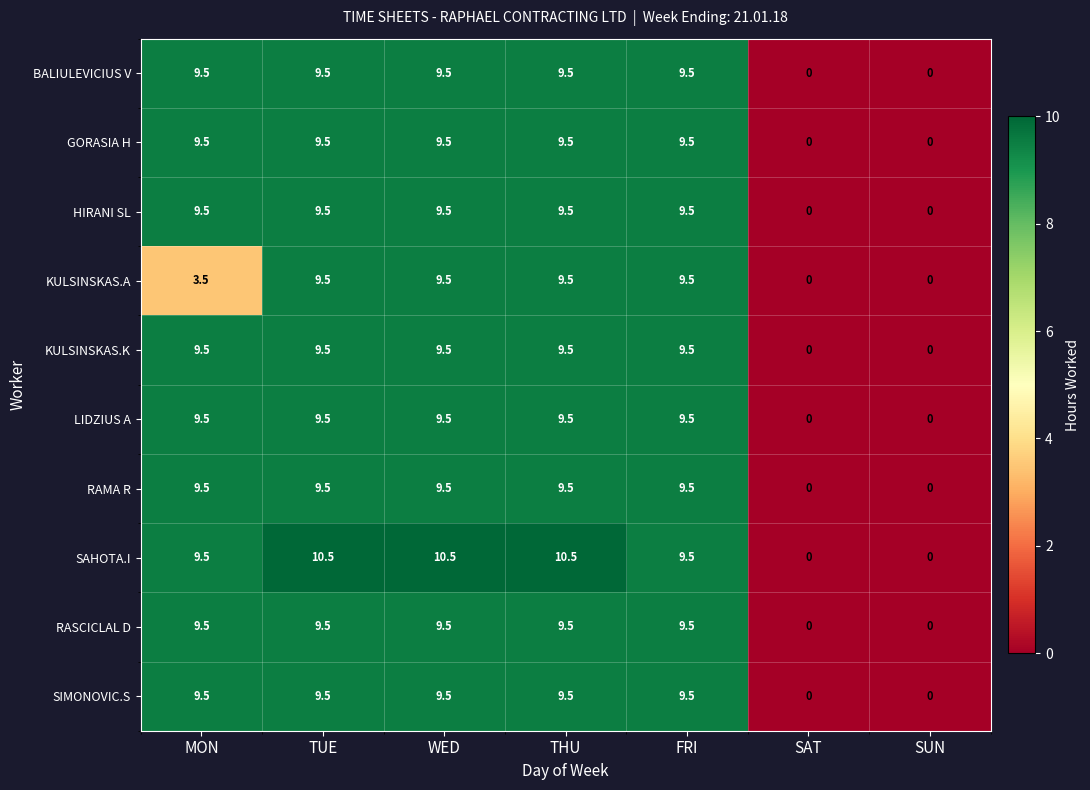

The SIMONOVIC.S series shows 9.5 at TUE. True or false?

True